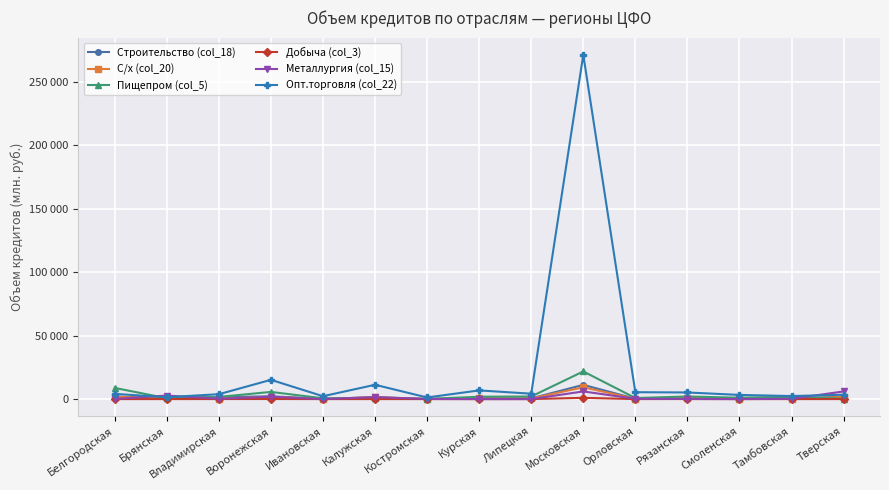

What is the label of the 2nd point from the right?

Тамбовская